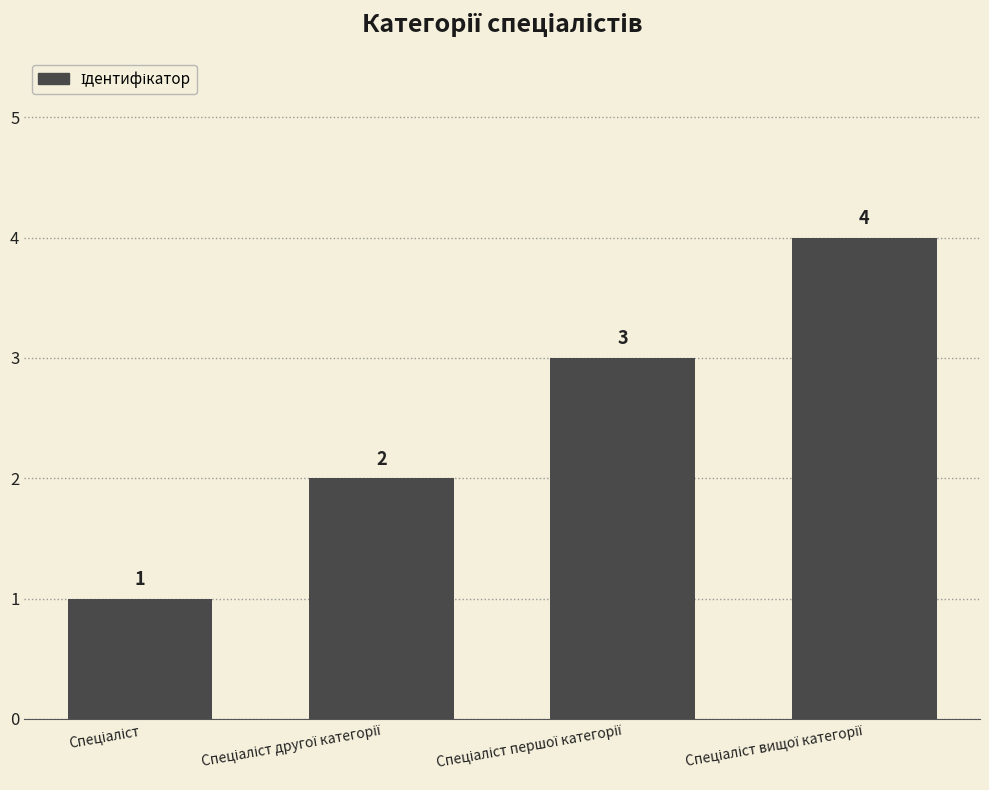

What is the sum of all values?

10